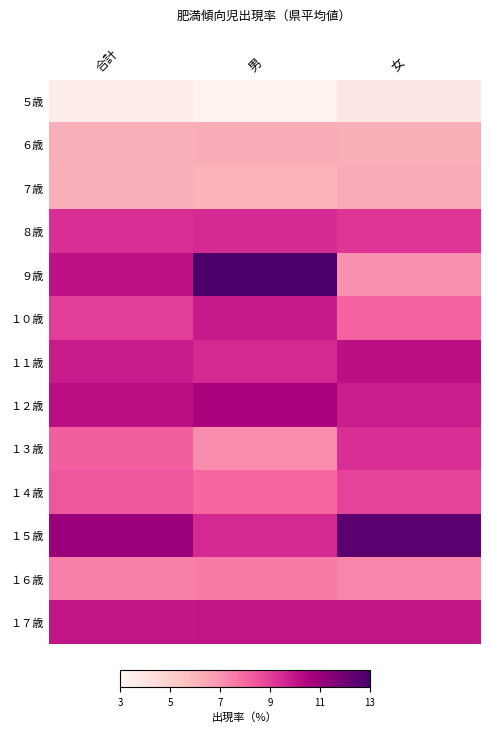

At which category is the sum across all series the highest?

男